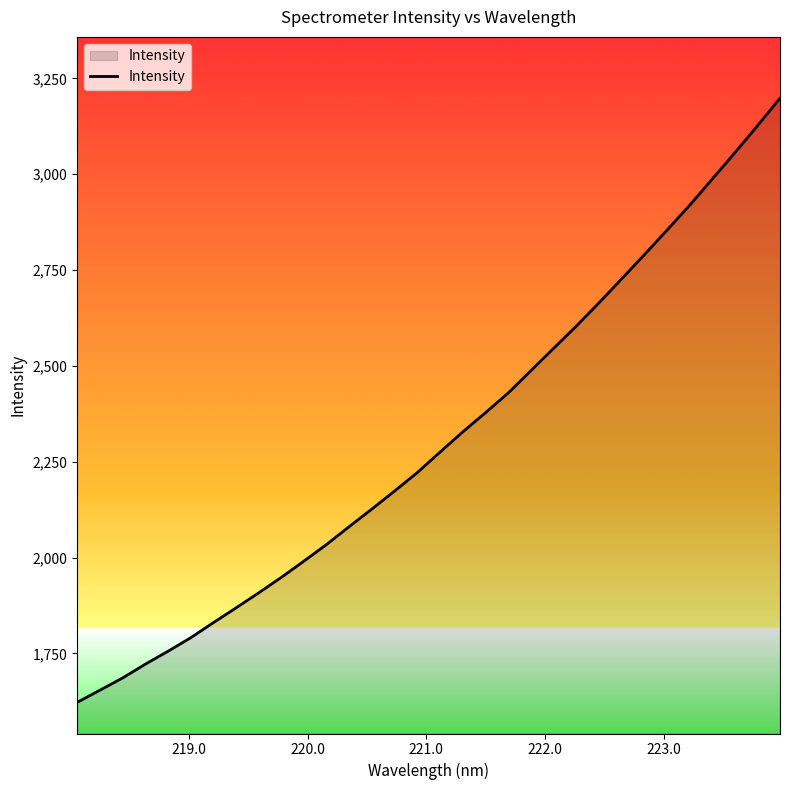

Count the number of categories in the chart.

32